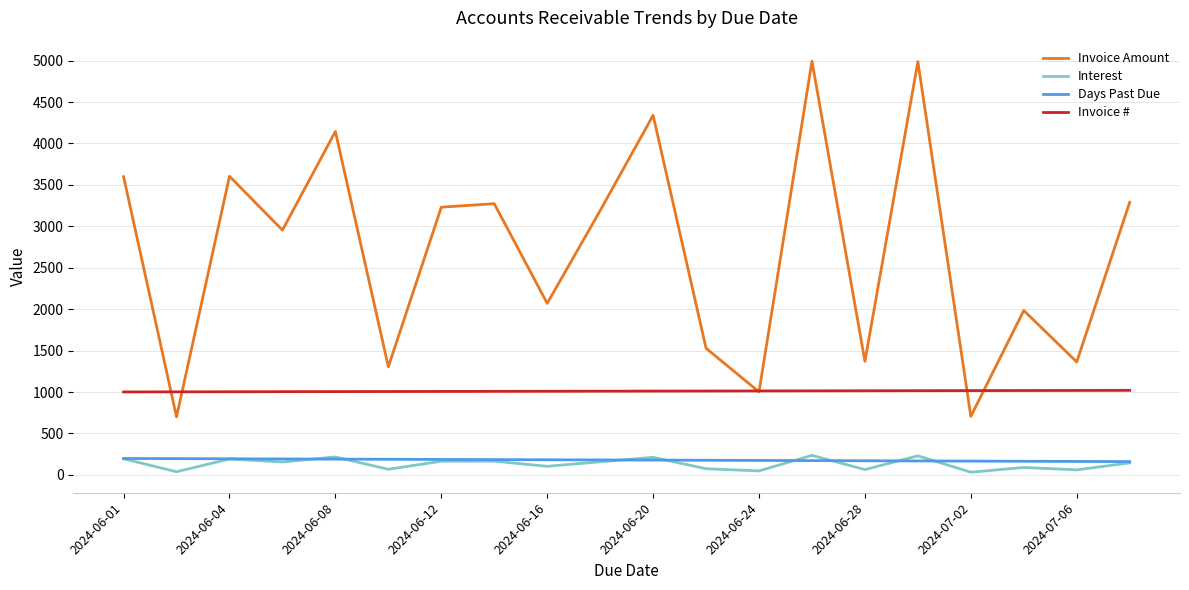

Which series has the widest spread of values?

Invoice Amount